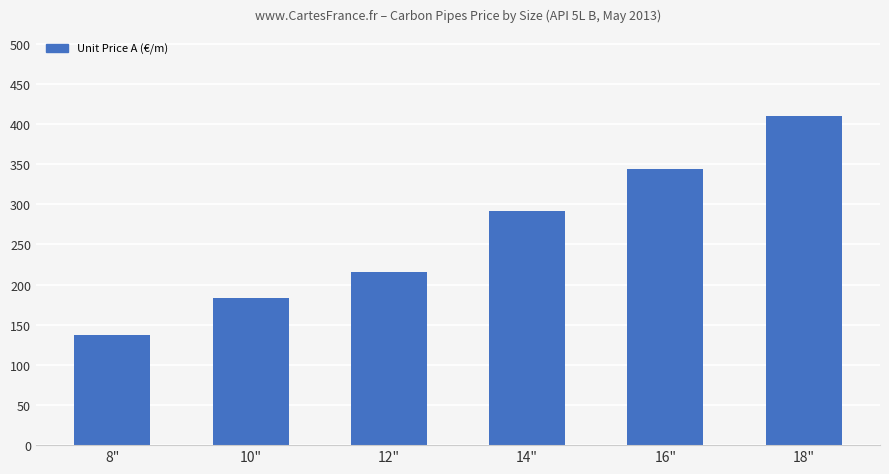

What is the difference between the maximum and minimum values?

273.0